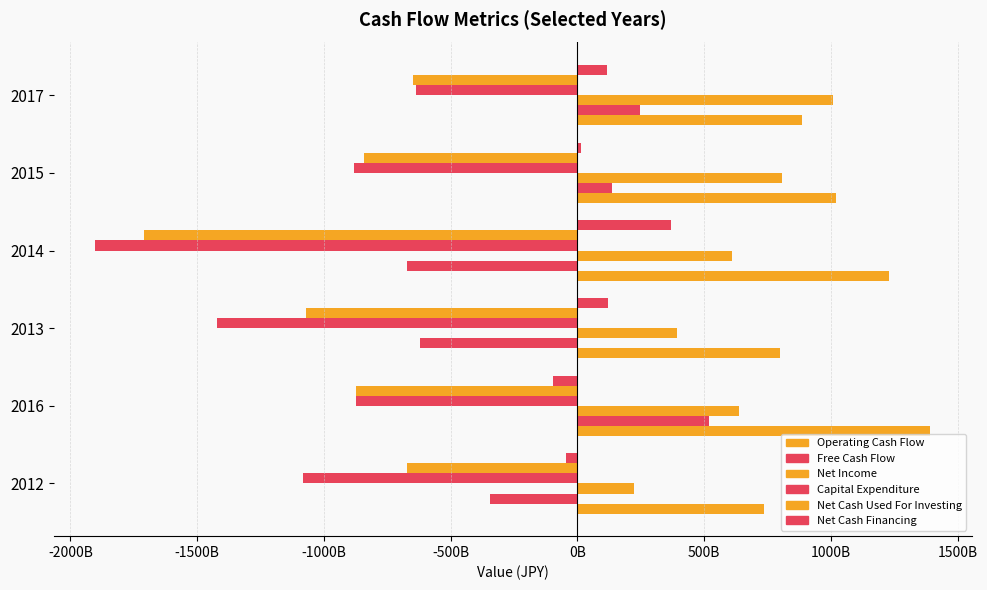

Which series has the widest spread of values?

Capital Expenditure